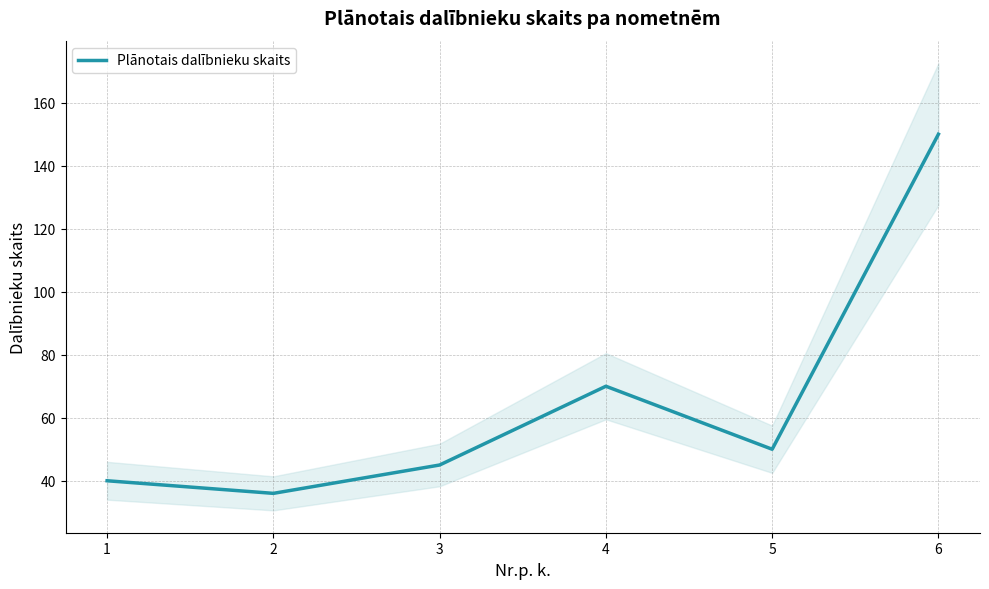

What is the average value?

65